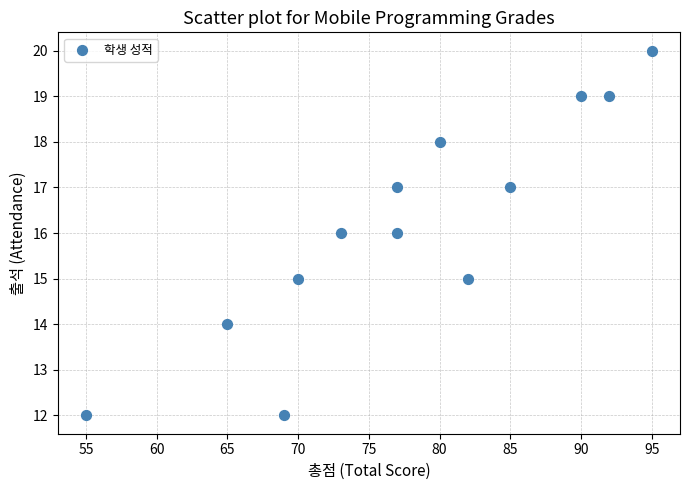

What is the range of Y values (max minus min)?

8